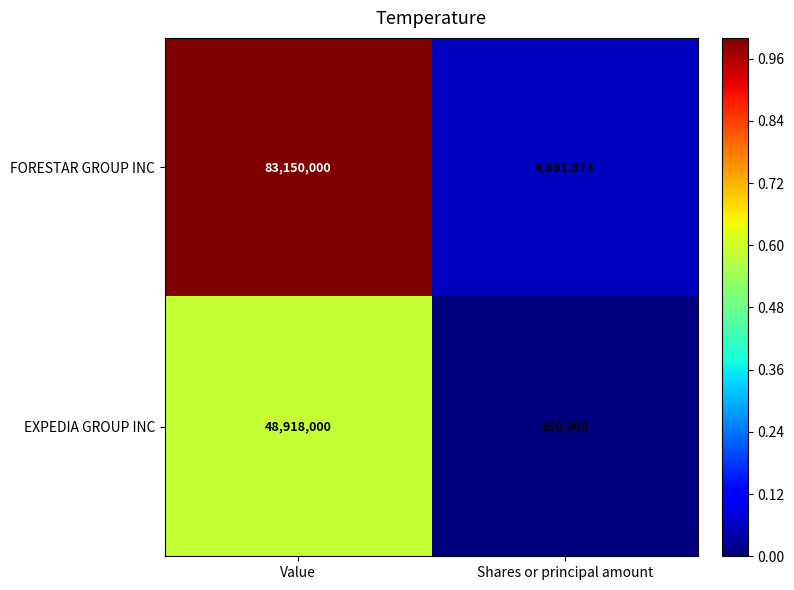

What is the spread (max minus min) of values at Shares or principal amount?

4431873